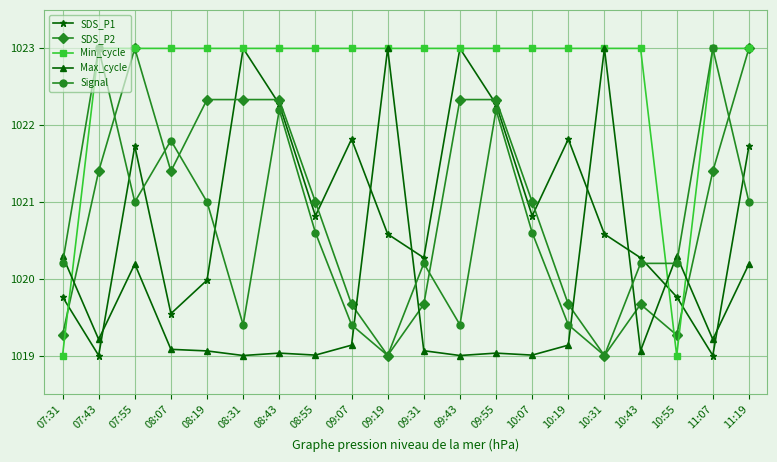

In Max_cycle, how many points are lower than both neighbors (excluding endpoints)?

7